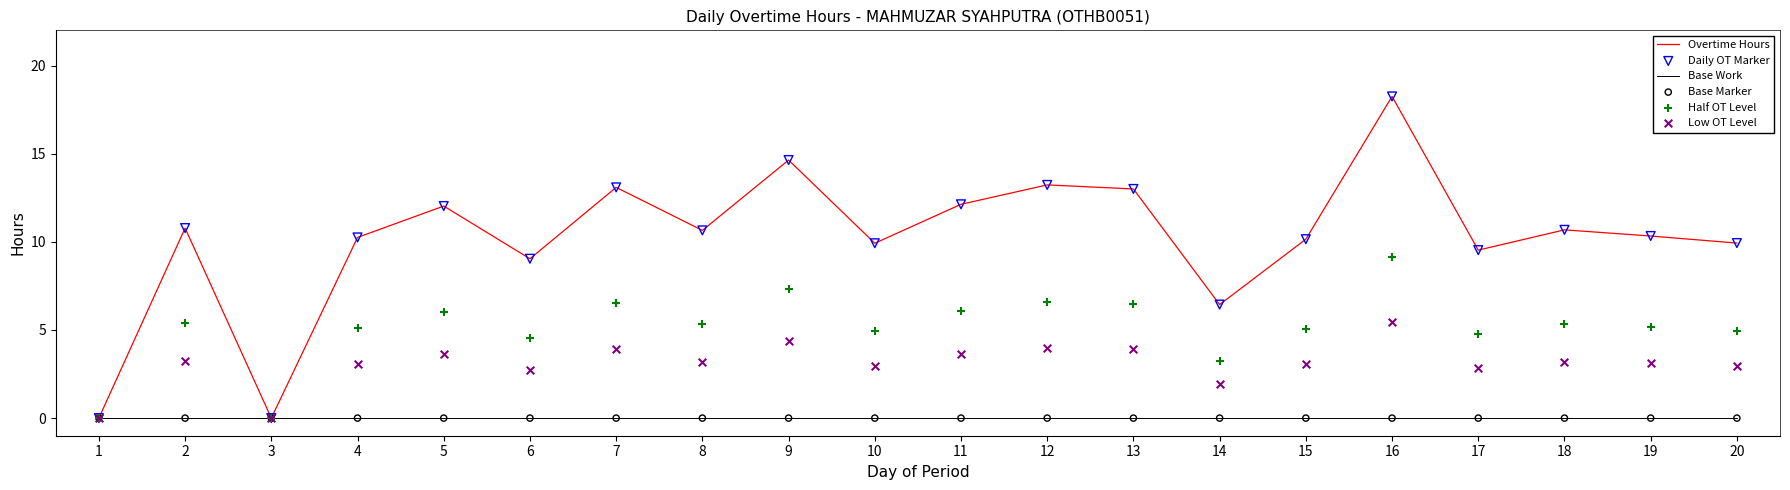

What are all the series names shown in the legend?

Overtime Hours, Base Work, Daily OT Marker, Base Marker, Half OT Level, Low OT Level